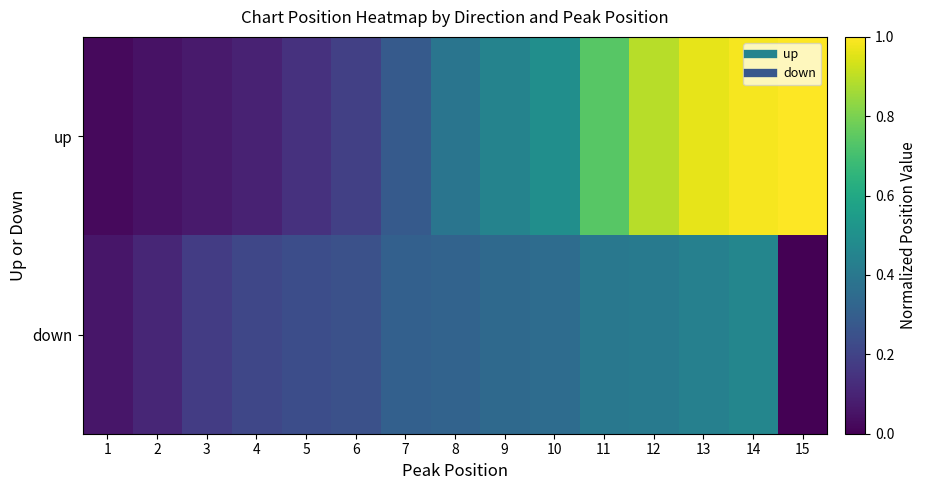

How many distinct data groups are displayed?

2